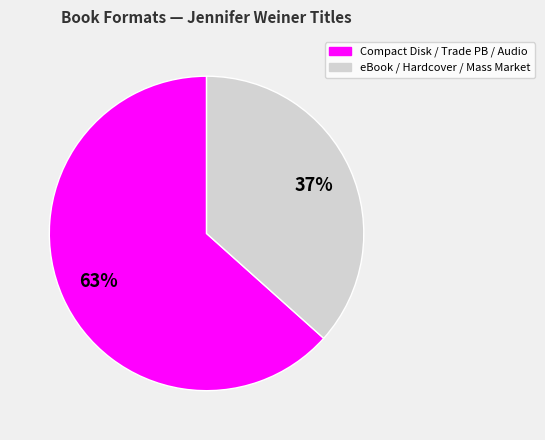

Count the number of slices in the pie.

2